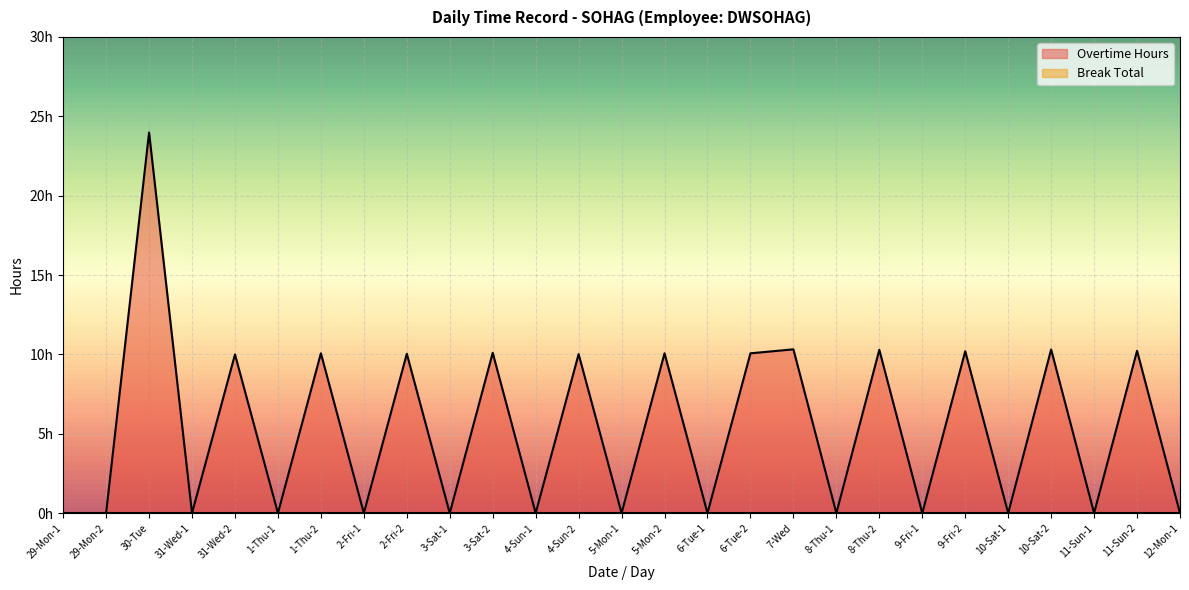

List the labels in order of value, smallest first.

29-Mon-1, 29-Mon-2, 31-Wed-1, 1-Thu-1, 2-Fri-1, 3-Sat-1, 4-Sun-1, 5-Mon-1, 6-Tue-1, 8-Thu-1, 9-Fri-1, 10-Sat-1, 11-Sun-1, 12-Mon-1, 31-Wed-2, 4-Sun-2, 2-Fri-2, 1-Thu-2, 5-Mon-2, 6-Tue-2, 3-Sat-2, 9-Fri-2, 11-Sun-2, 8-Thu-2, 10-Sat-2, 7-Wed, 30-Tue